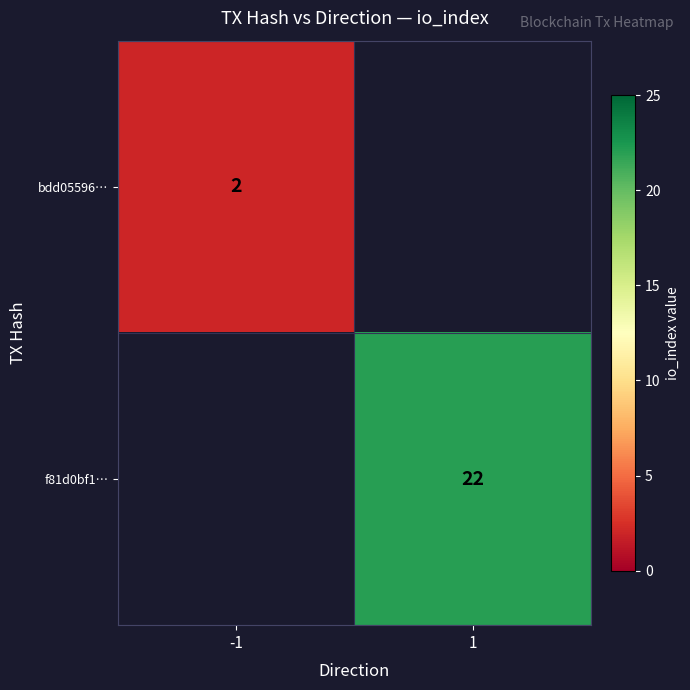

How many data points does each series have?

2